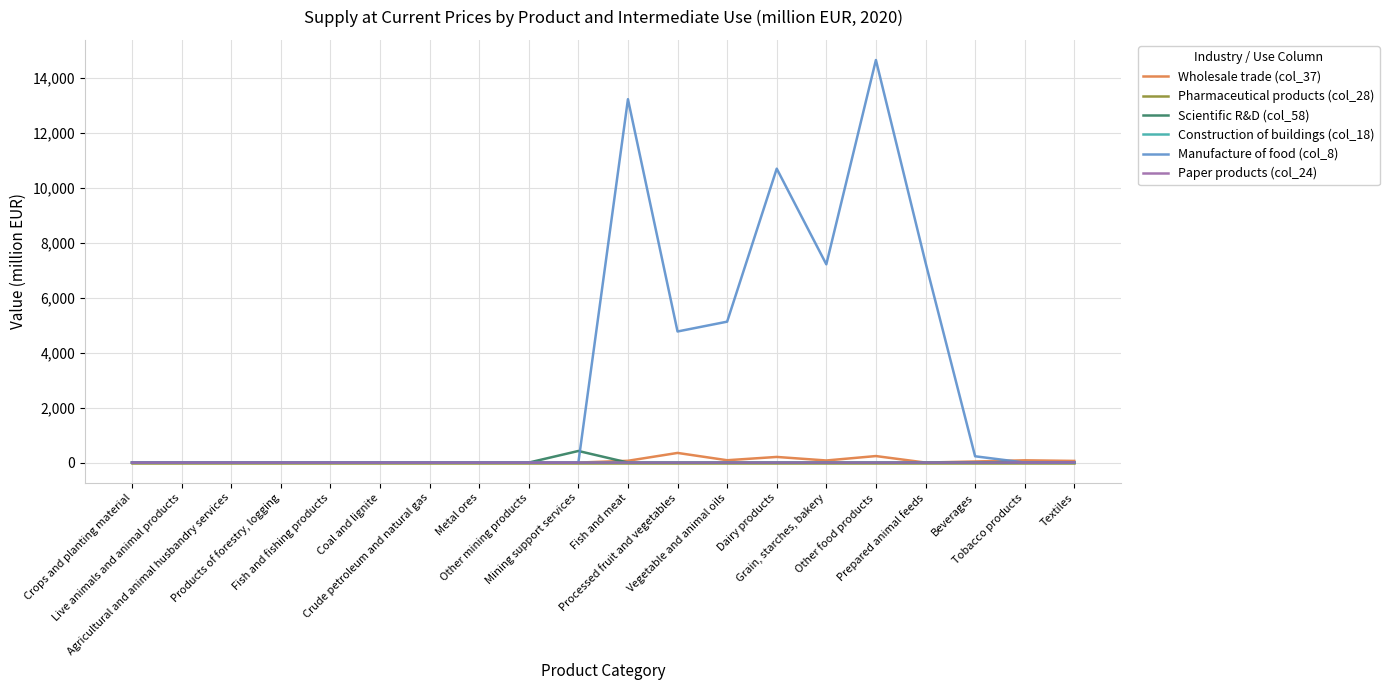

The value of Paper products (col_24) at Live animals and animal products is 0. True or false?

True